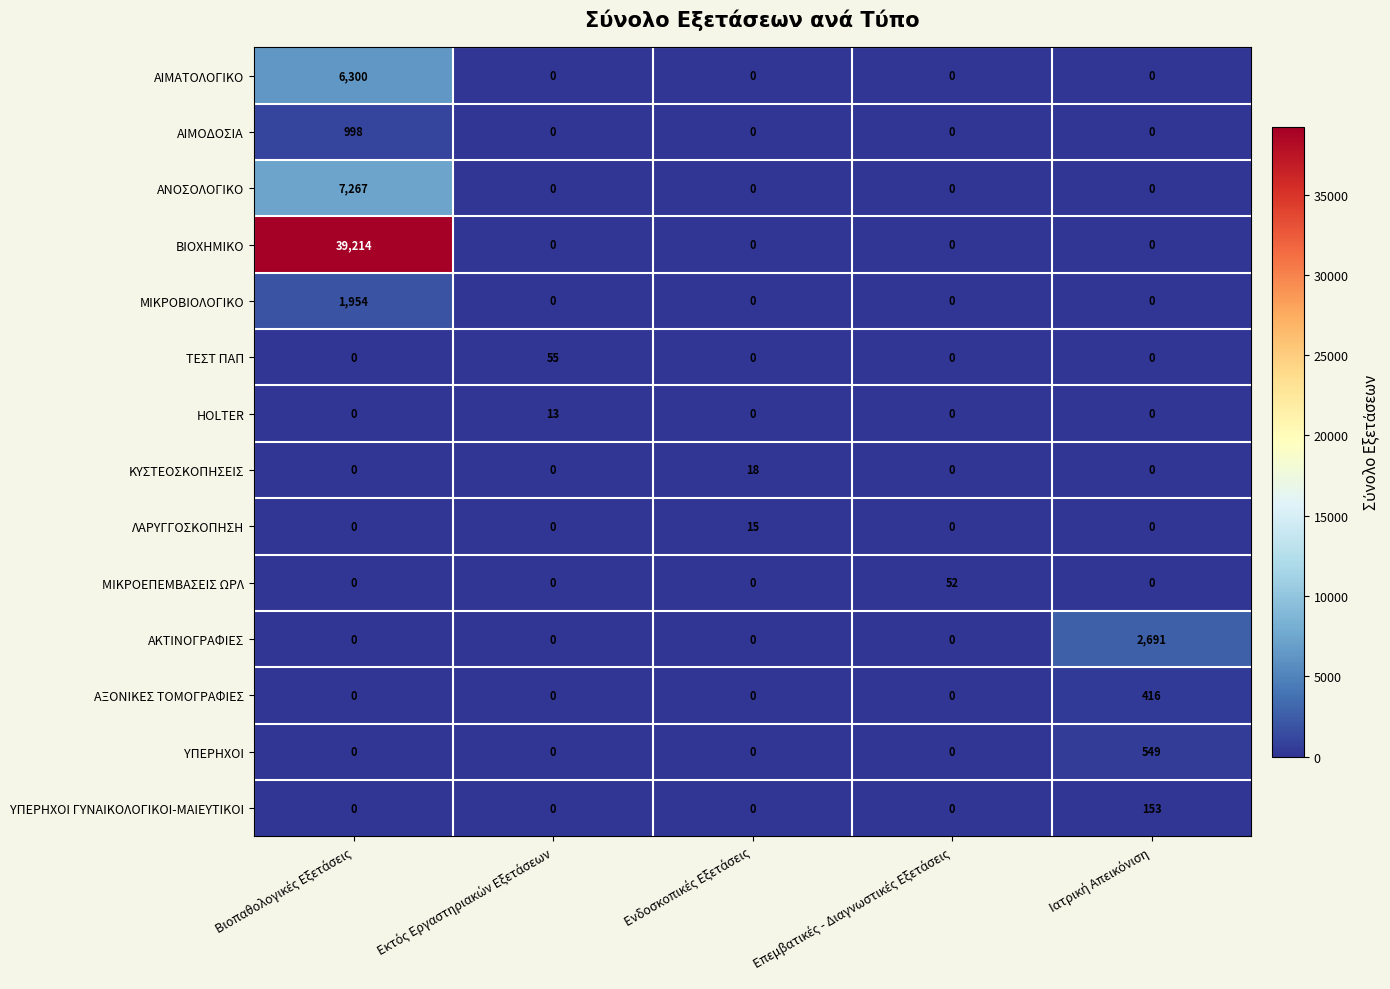

Which series has the largest total across all categories?

ΒΙΟΧΗΜΙΚΟ